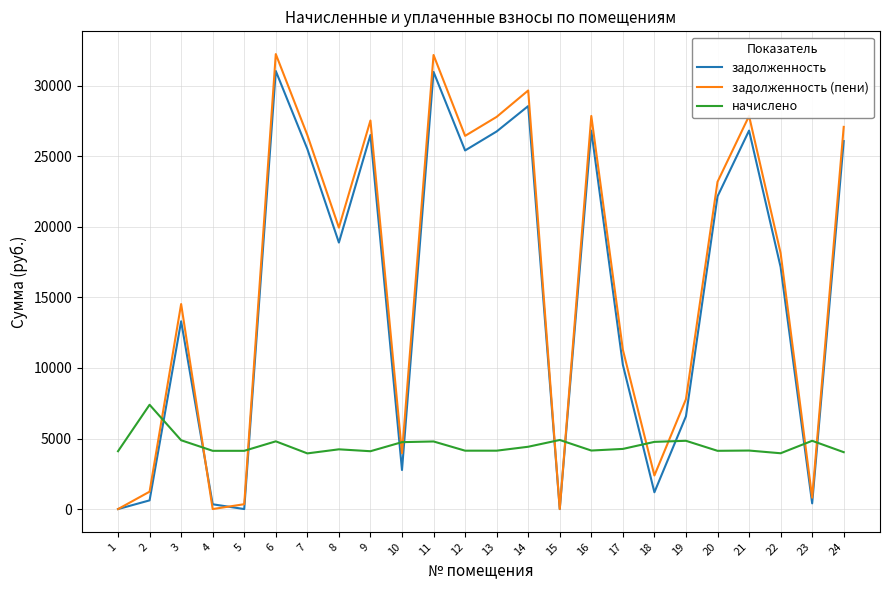

Read the начислено value at 20.

4128.0